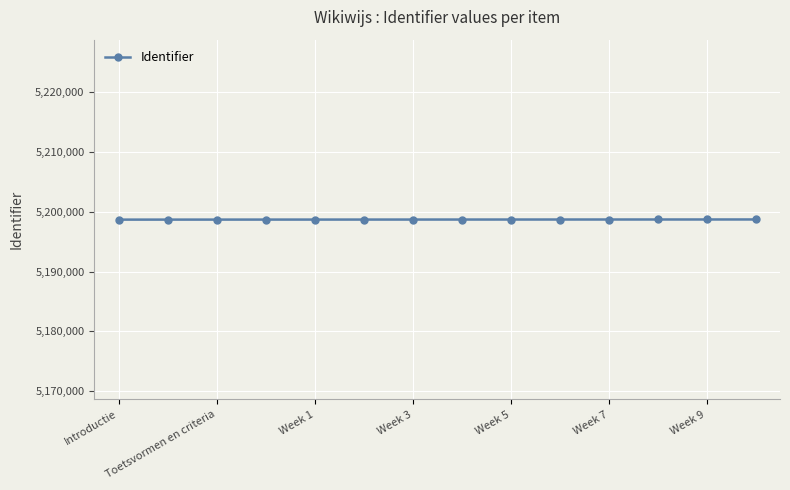

What is the maximum value shown in the chart?

5198684